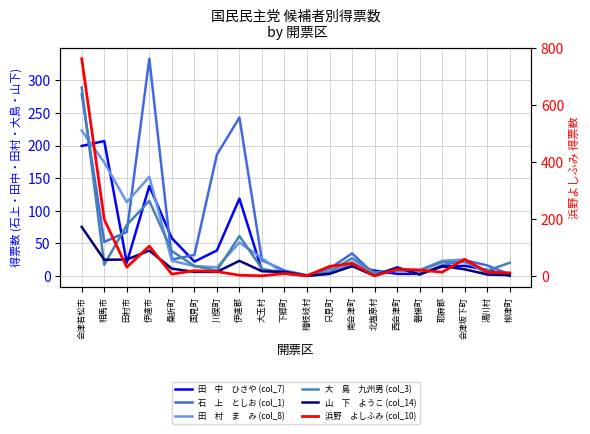

Between 川俣町 and 国見町, which is larger?

川俣町